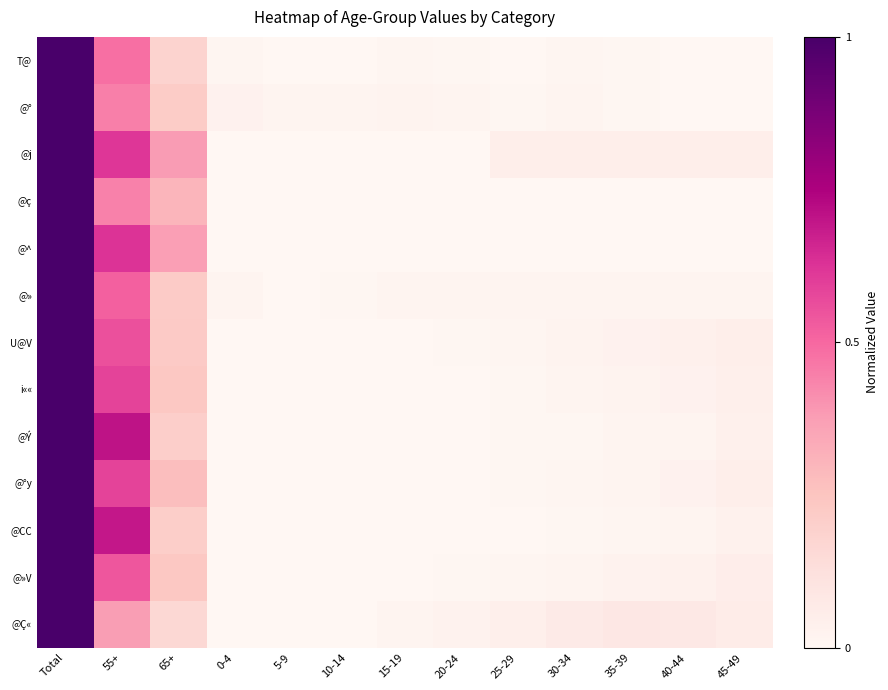

Which category has the lowest value across all series?

5-9